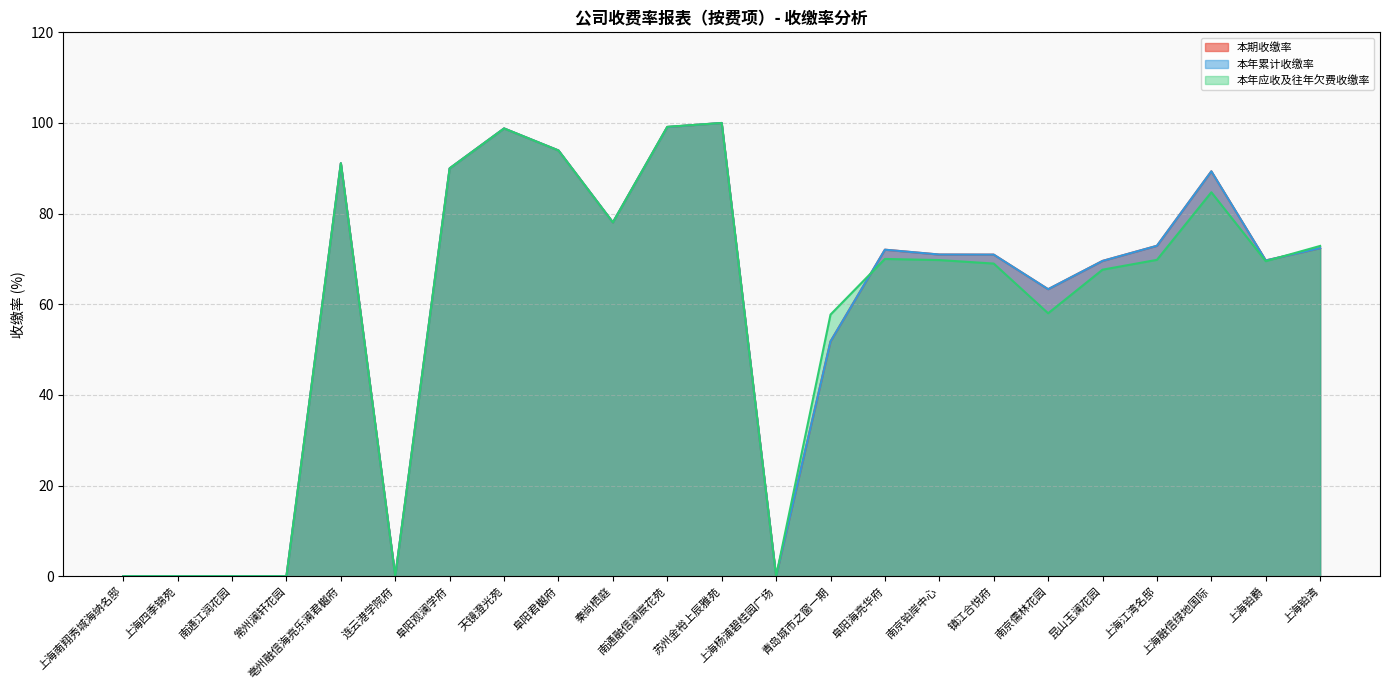

What is the sum of all 本年应收及往年欠费收缴率 values?

1340.0